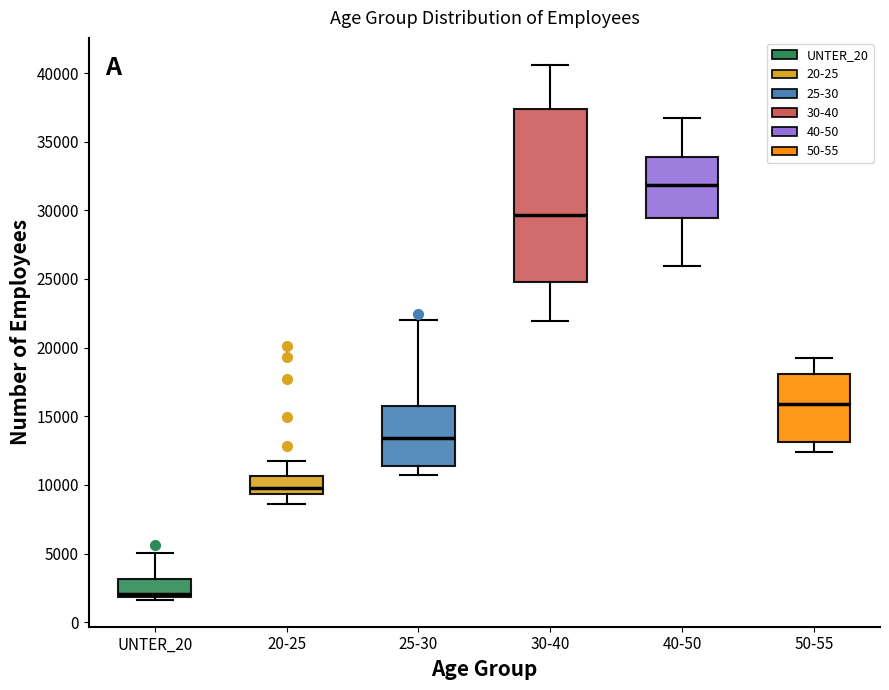

Reading left to right, transcribe this box plot: for each box, give where its median line is, the range the box spans, and where its two whiskers end, as read against the y-axis. The values are not printed on the chart, so give them approximately, as read against the axis.

UNTER_20: median 2000 (just above the box's lower edge), box 2000 to 3000, whiskers 1500 to 5000
20-25: median 10000, box 9500 to 10500, whiskers 8500 to 12000
25-30: median 13500, box 11500 to 16000, whiskers 10500 to 22000
30-40: median 29500, box 25000 to 37500, whiskers 22000 to 40500
40-50: median 32000, box 29500 to 34000, whiskers 26000 to 36500
50-55: median 16000, box 13000 to 18000, whiskers 12500 to 19000